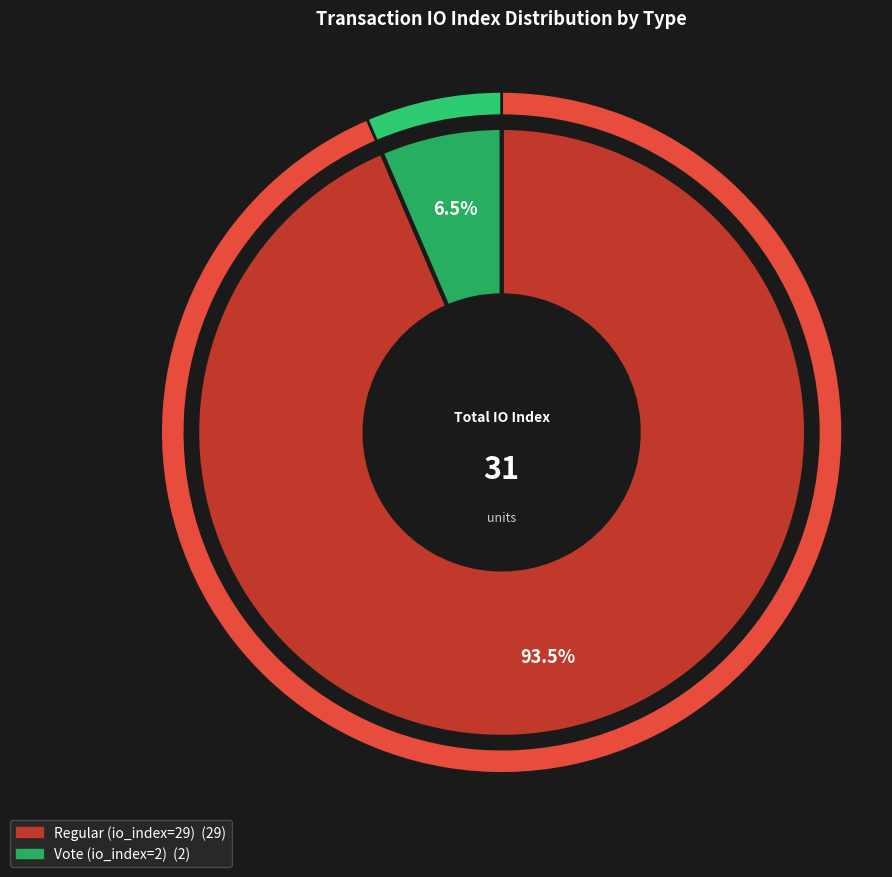

What is the ratio of the value at Regular (io_index=29) to the value at Vote (io_index=2)?

14.5